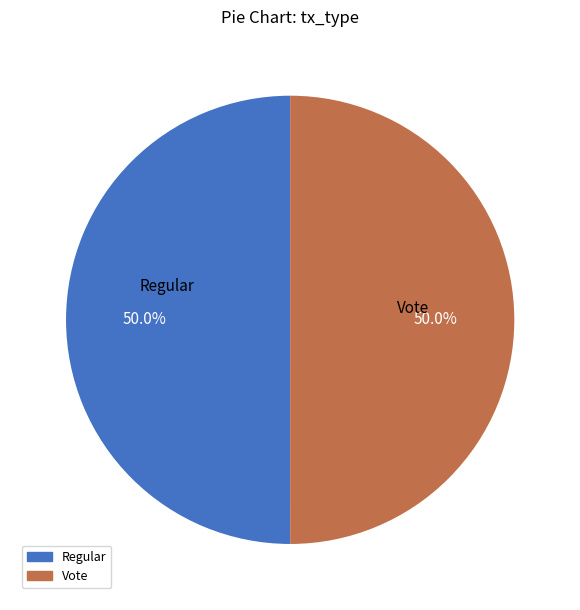

What is the ratio of the value at Regular to the value at Vote?

1.0